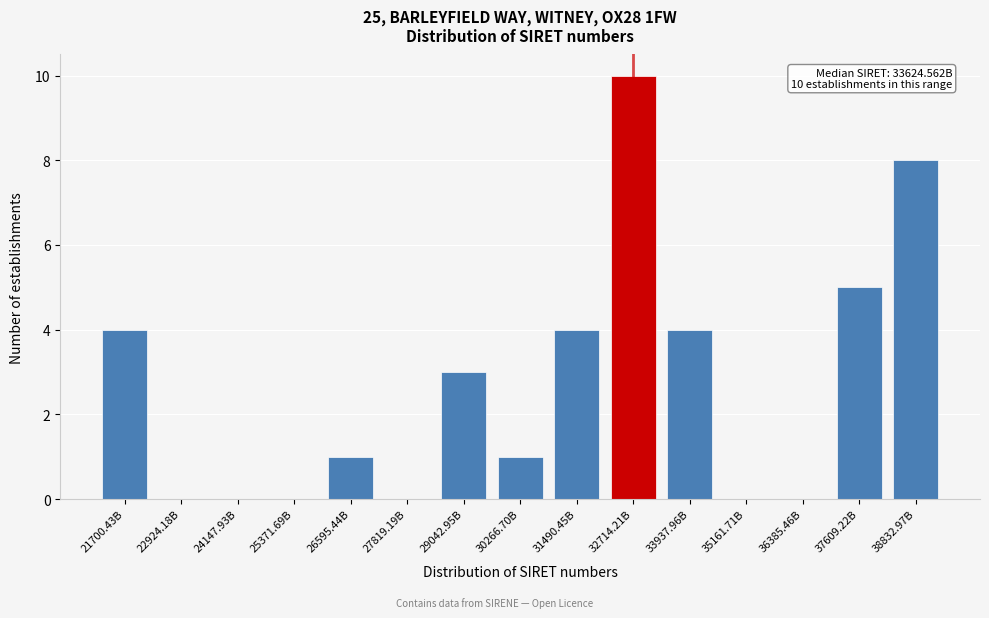

Reading left to right, transcribe all the data shown in this chart.

21700.43B=4	22924.18B=0	24147.93B=0	25371.69B=0	26595.44B=1	27819.19B=0	29042.95B=3	30266.70B=1	31490.45B=4	32714.21B=10	33937.96B=4	35161.71B=0	36385.46B=0	37609.22B=5	38832.97B=8